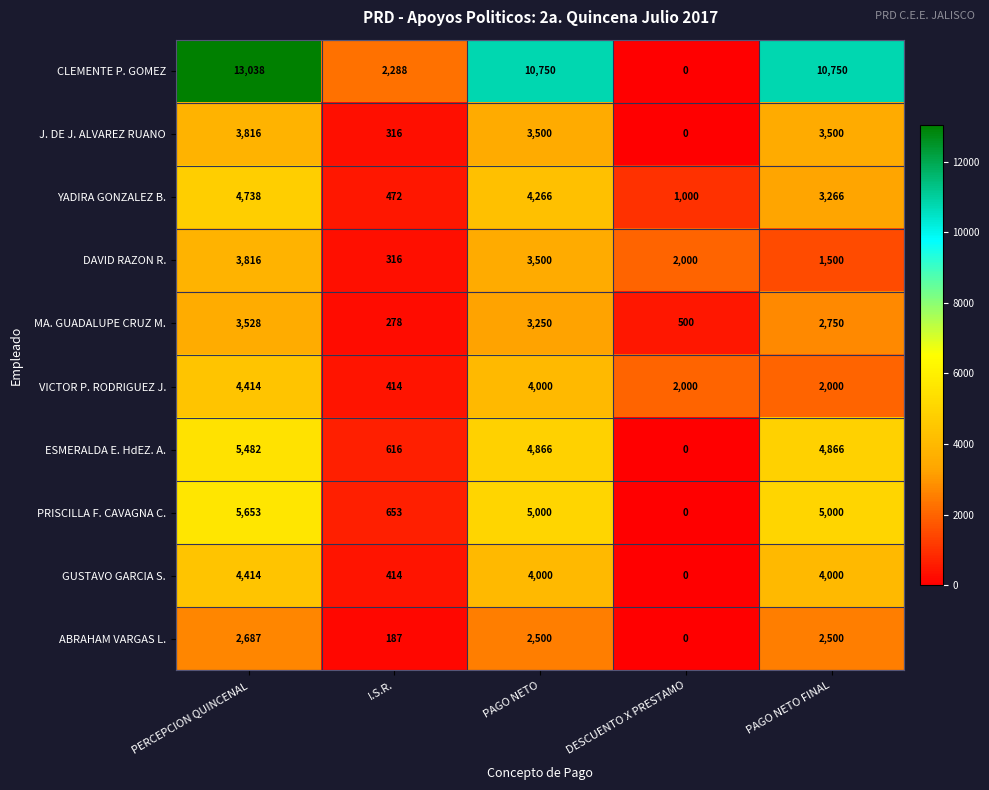

What is the approximate value of VICTOR P. RODRIGUEZ J. at PAGO NETO FINAL, to the nearest 50?

2000